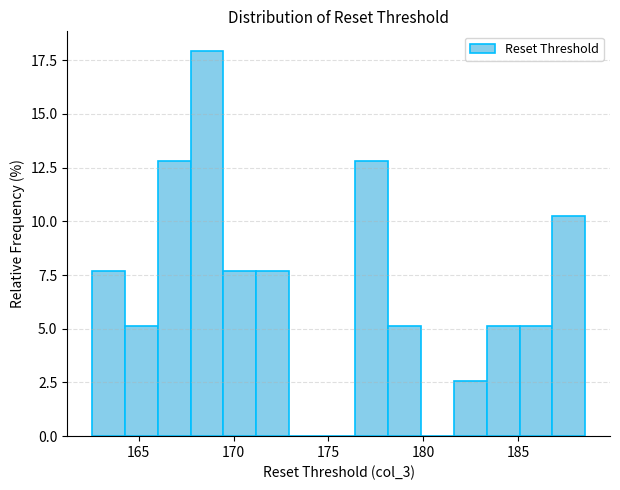

Around what value on the x-axis is the tallest bar? Give the approximate position of its centre, as read against the axis.

168.5